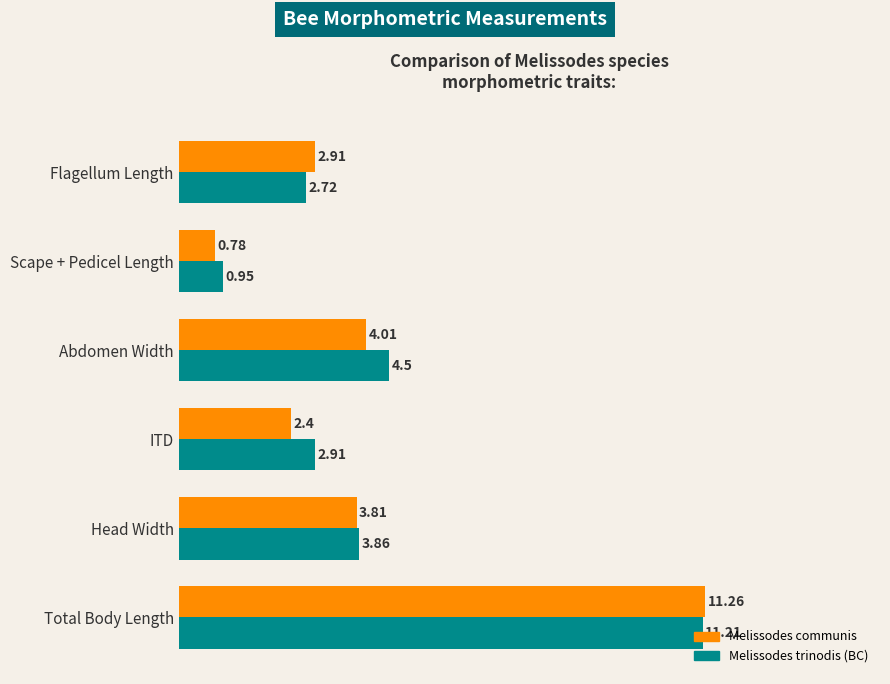

At which label is Melissodes trinodis (BC) closest to 6?

Abdomen Width